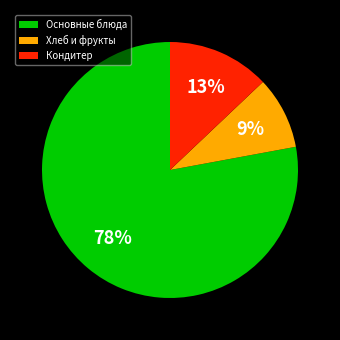

Do Основные блюда and Кондитер together represent more than half of the pie?

Yes